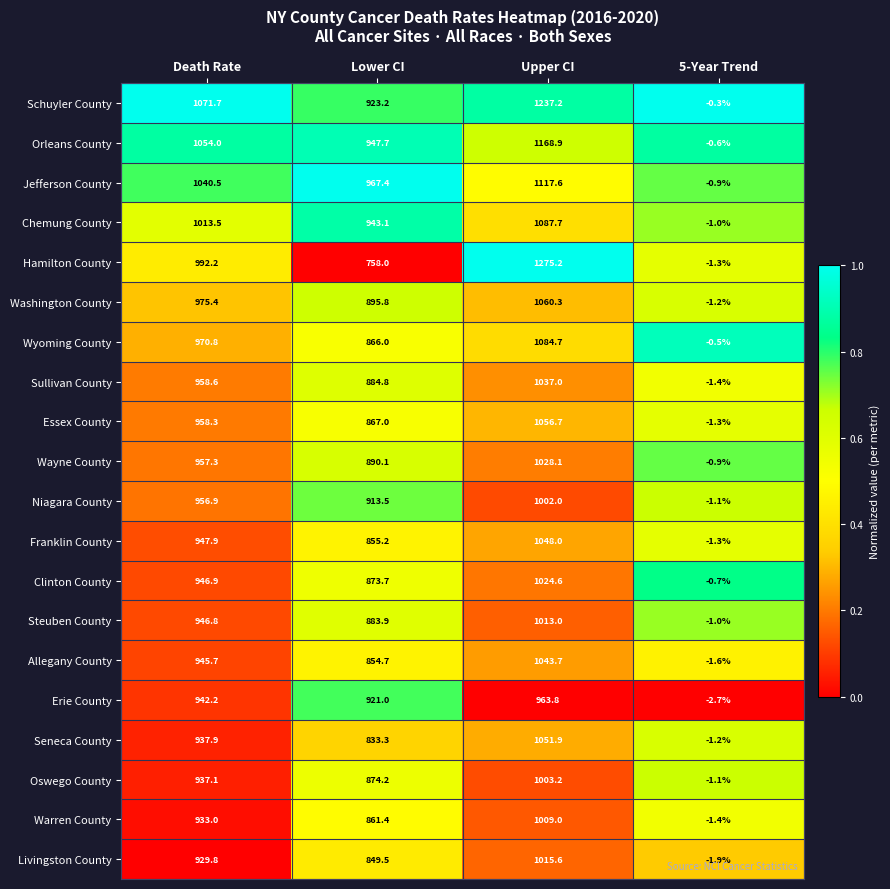

List the labels in order of Steuben County value, largest first.

Upper CI, Death Rate, Lower CI, 5-Year Trend